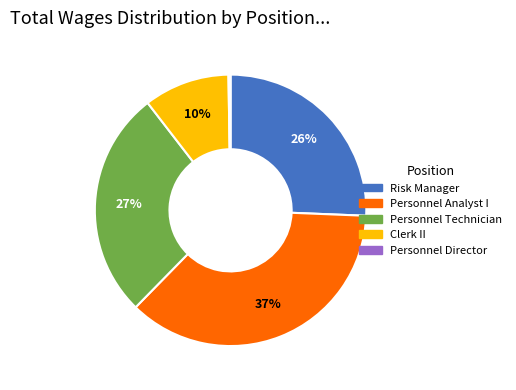

Combined, do Clerk II and Personnel Technician account for over 50%?

No